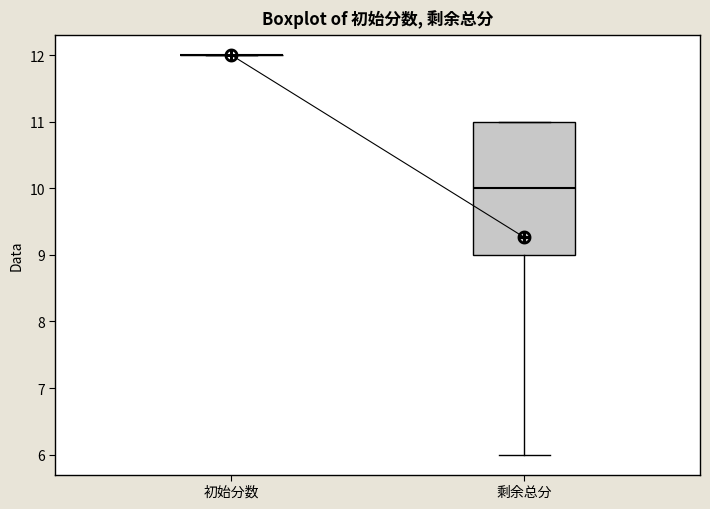

Reading left to right, read every box against the y-axis: the position of its median line, the range the box covers, and the ends of its whiskers. The values are not printed on the chart, so give them approximately, as read against the axis.

初始分数: box collapsed to a line at 12, whiskers 12 to 12
剩余总分: median 10, box 9 to 11, whiskers 6 to 11